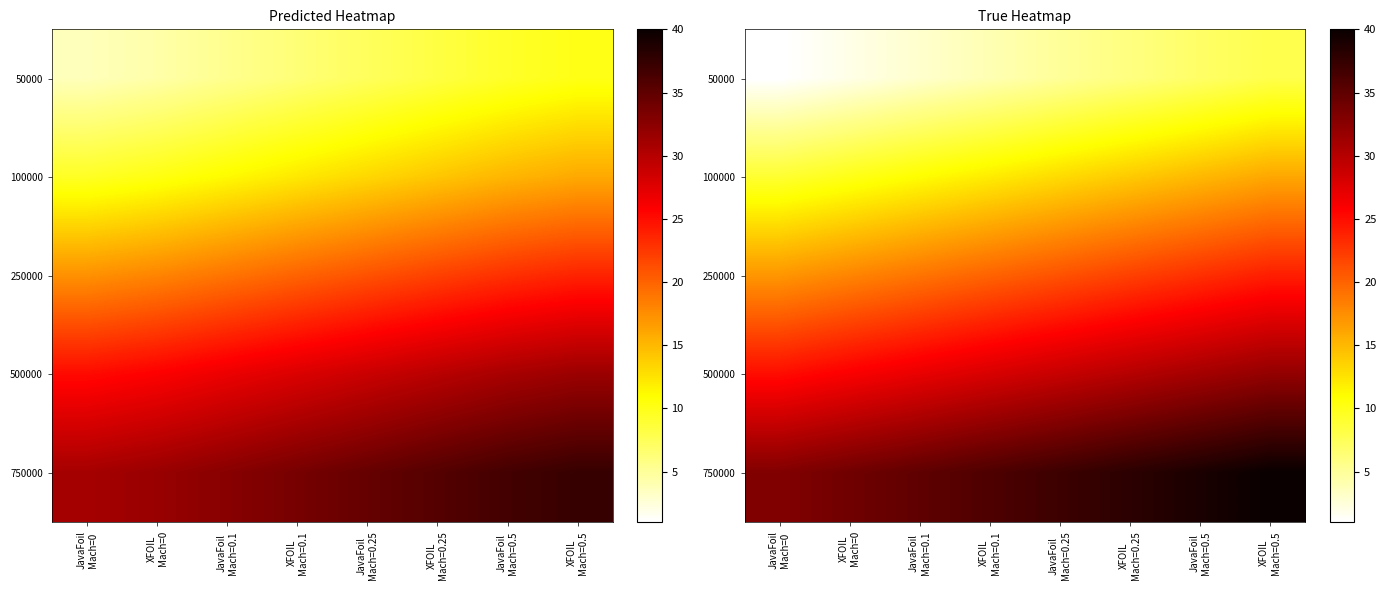

At which category does the chart reach its minimum across all series?

JavaFoil
Mach=0